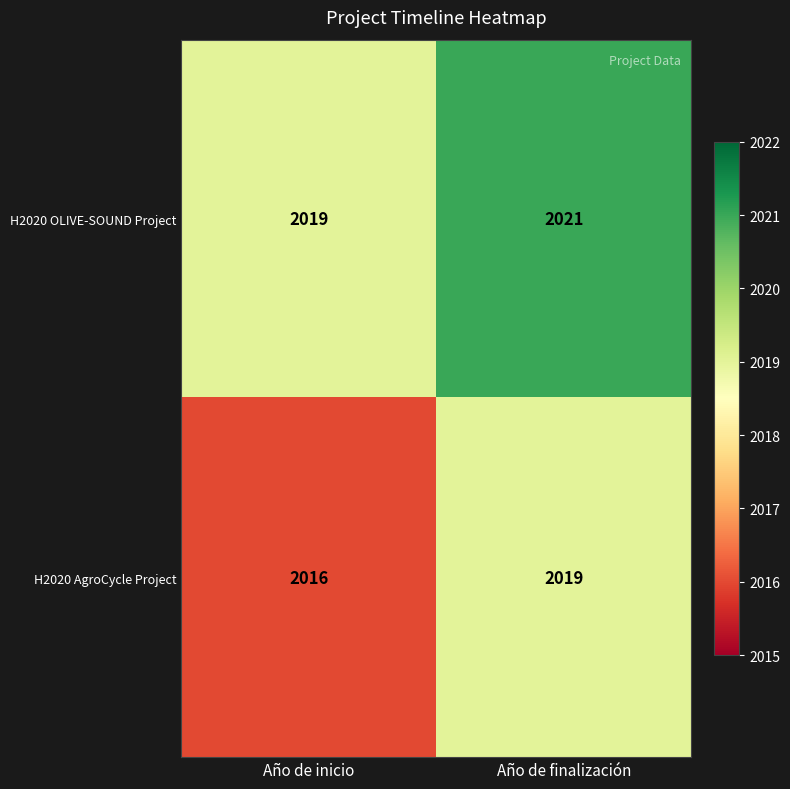

At how many categories does at least one series exceed 2016?

2